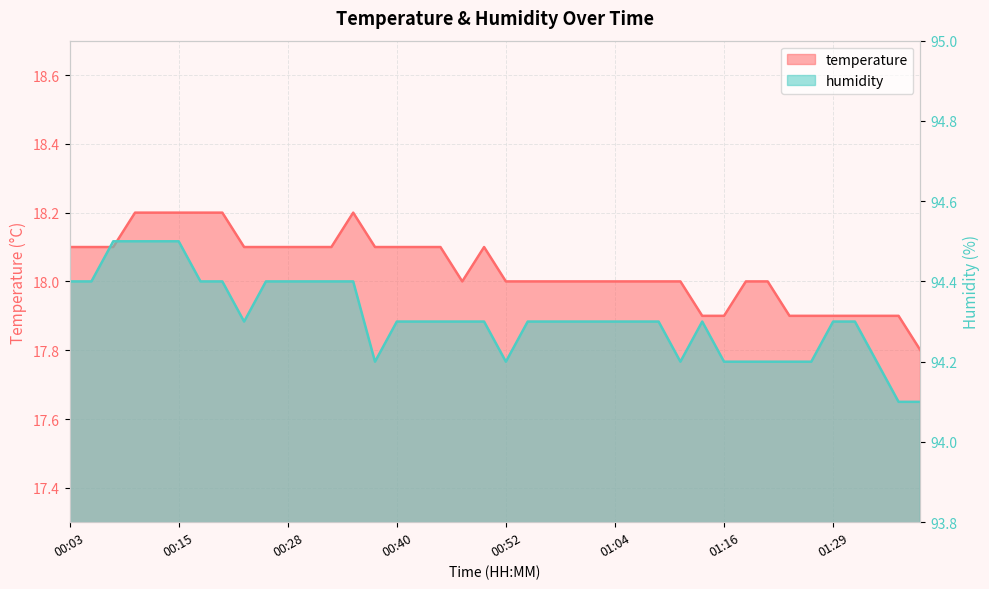

What is the label of the 6th point from the left?

00:15